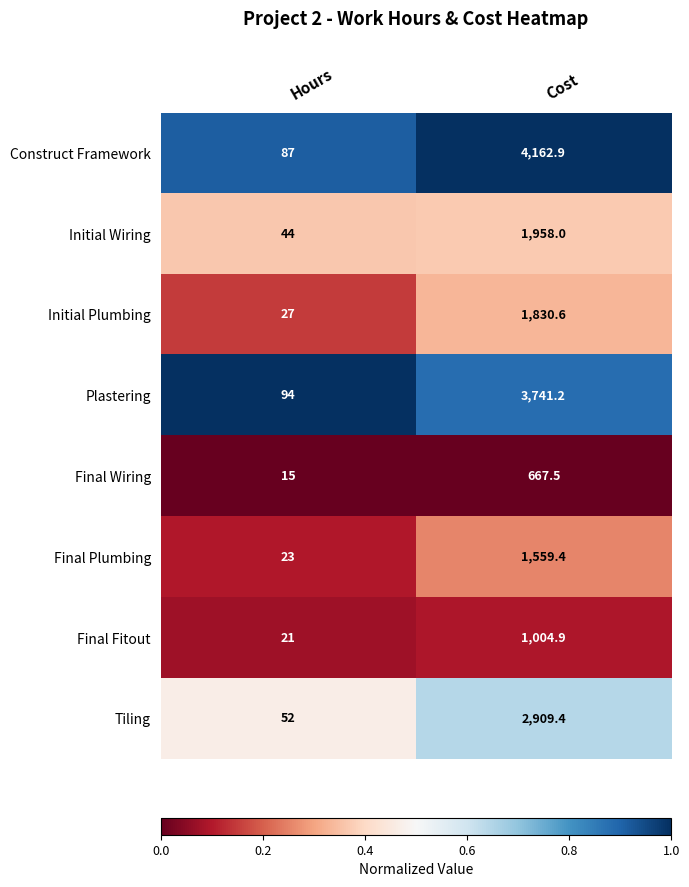

What is the minimum value for Final Fitout?

21.0